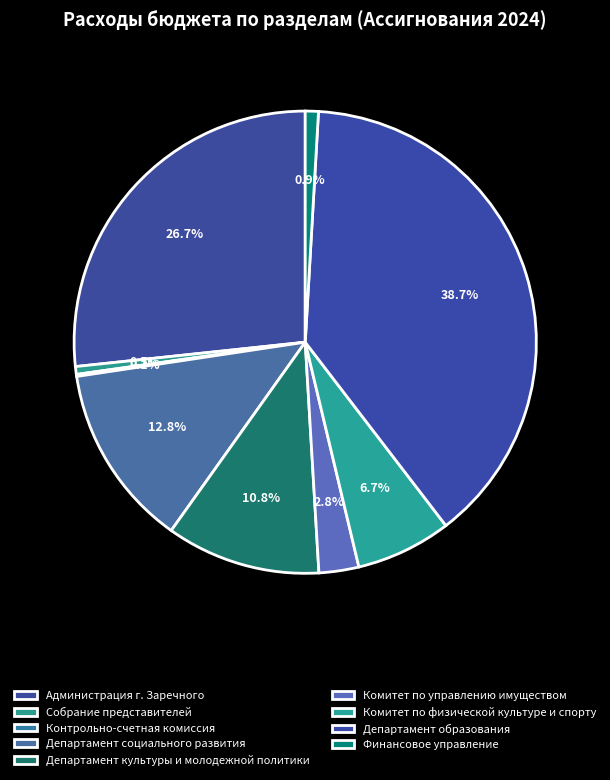

What is the smallest slice in the pie chart?

Контрольно-счетная комиссия